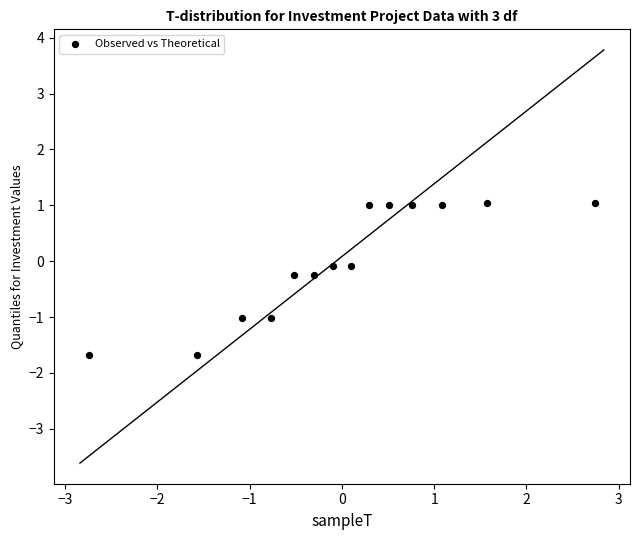

What is the range of Y values (max minus min)?

2.7